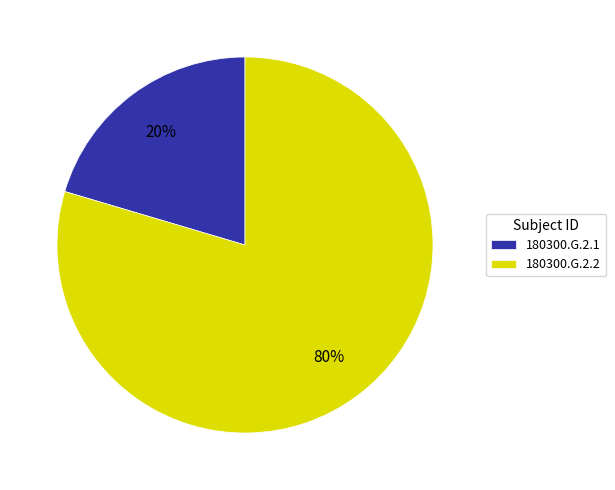

Rank the categories by value from lowest to highest.

180300.G.2.1, 180300.G.2.2